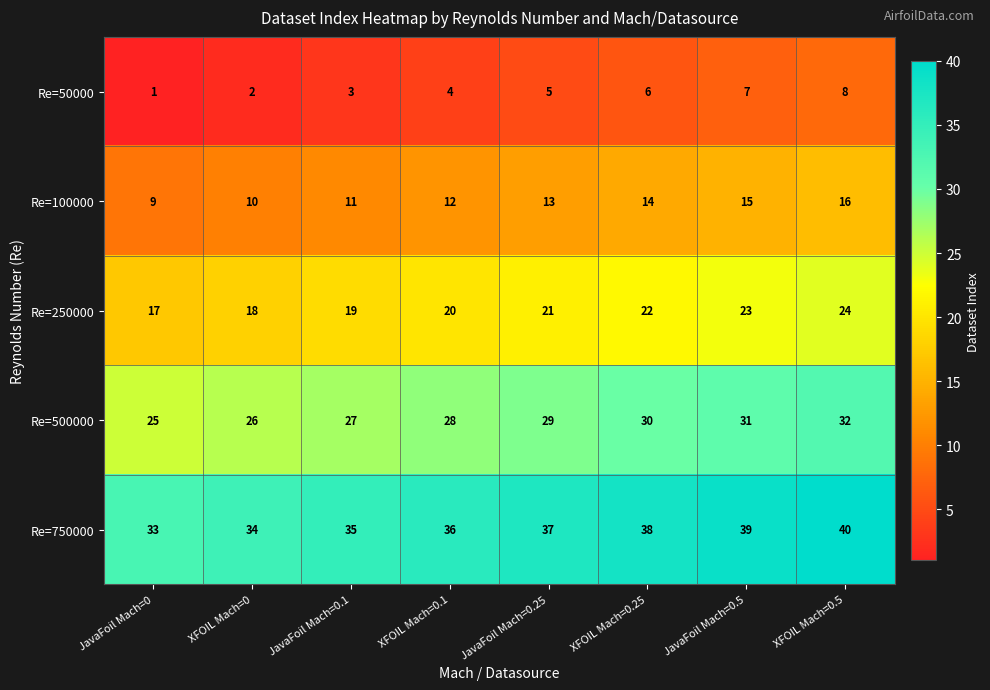

At which category is the sum across all series the highest?

XFOIL Mach=0.5